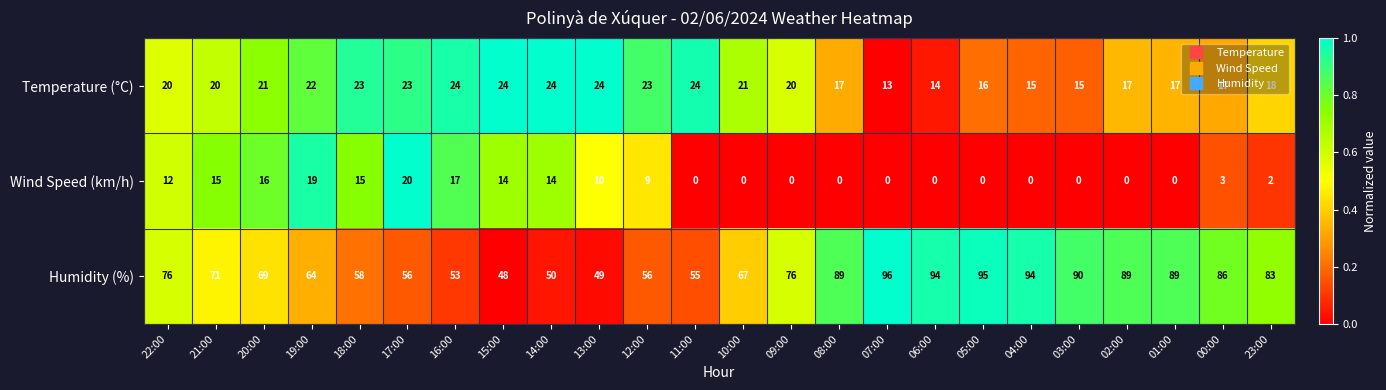

What is the spread (max minus min) of values at 05:00?

95